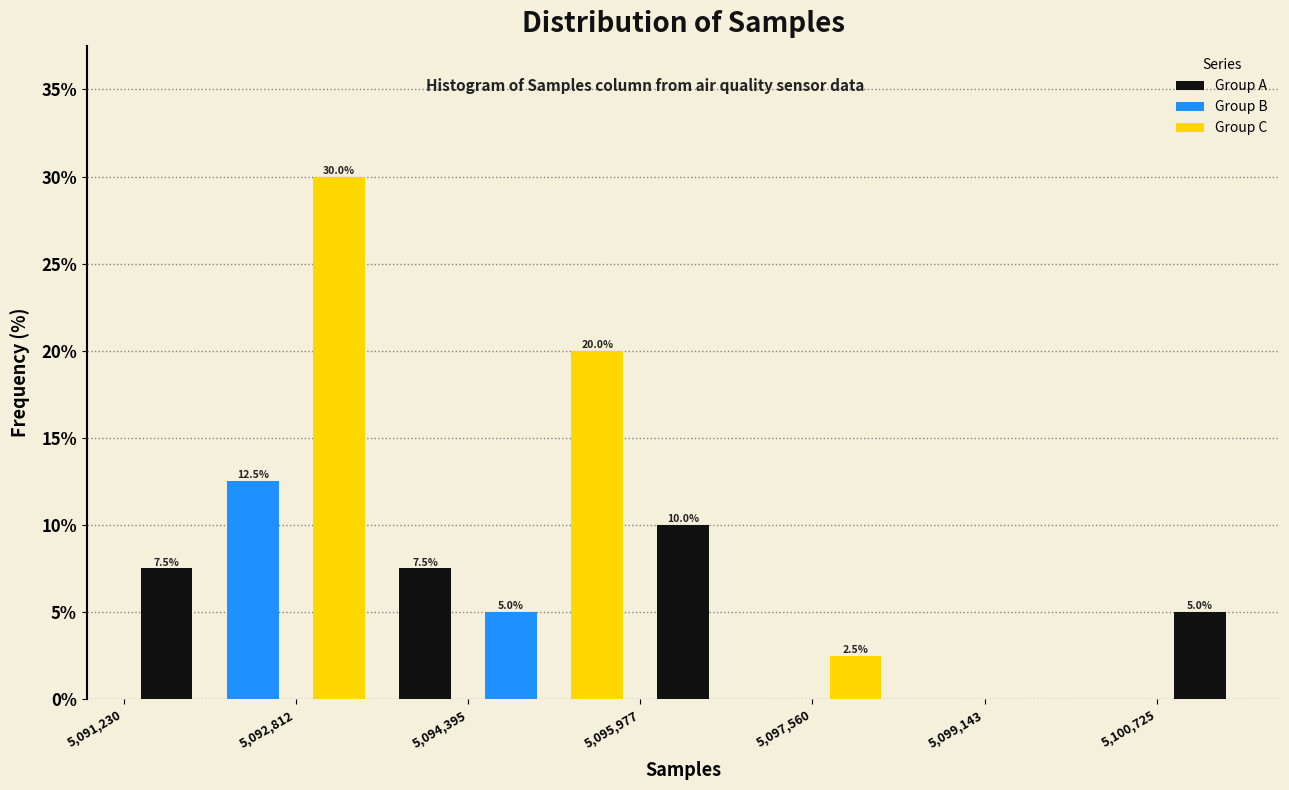

Read against the x-axis, roughly where is the centre of the tallest bar?

5093200